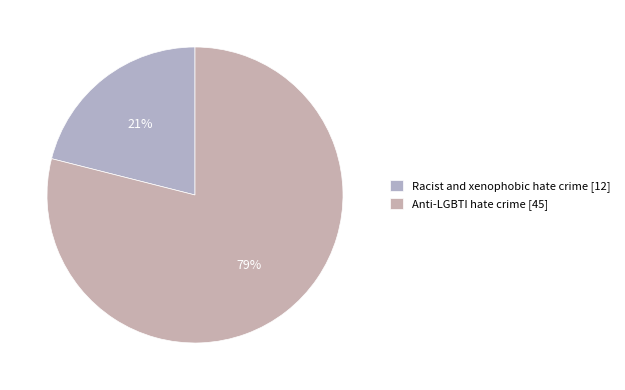

How many slices are in this pie chart?

2